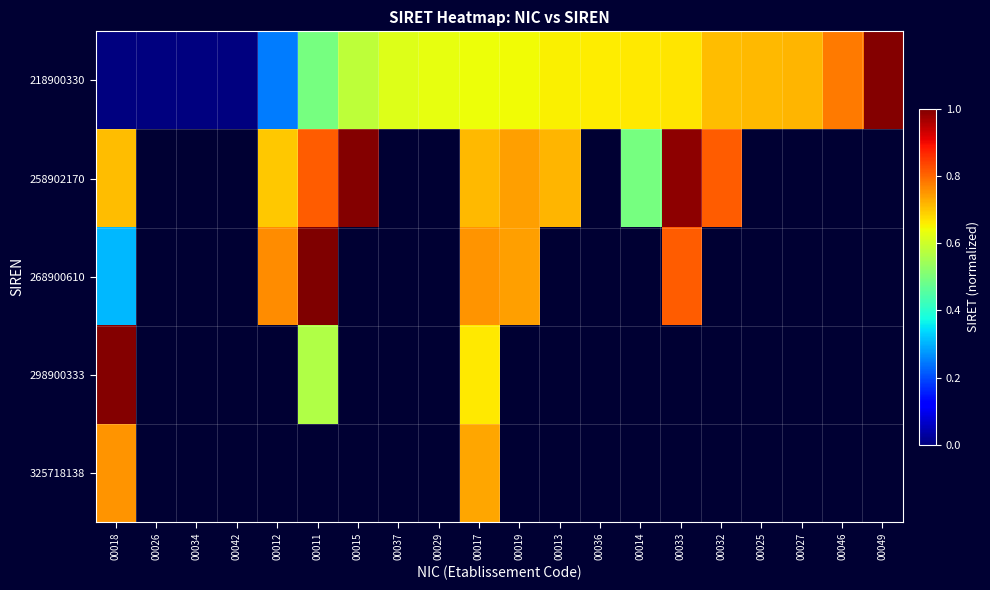

Which category has the highest value across all series?

00011